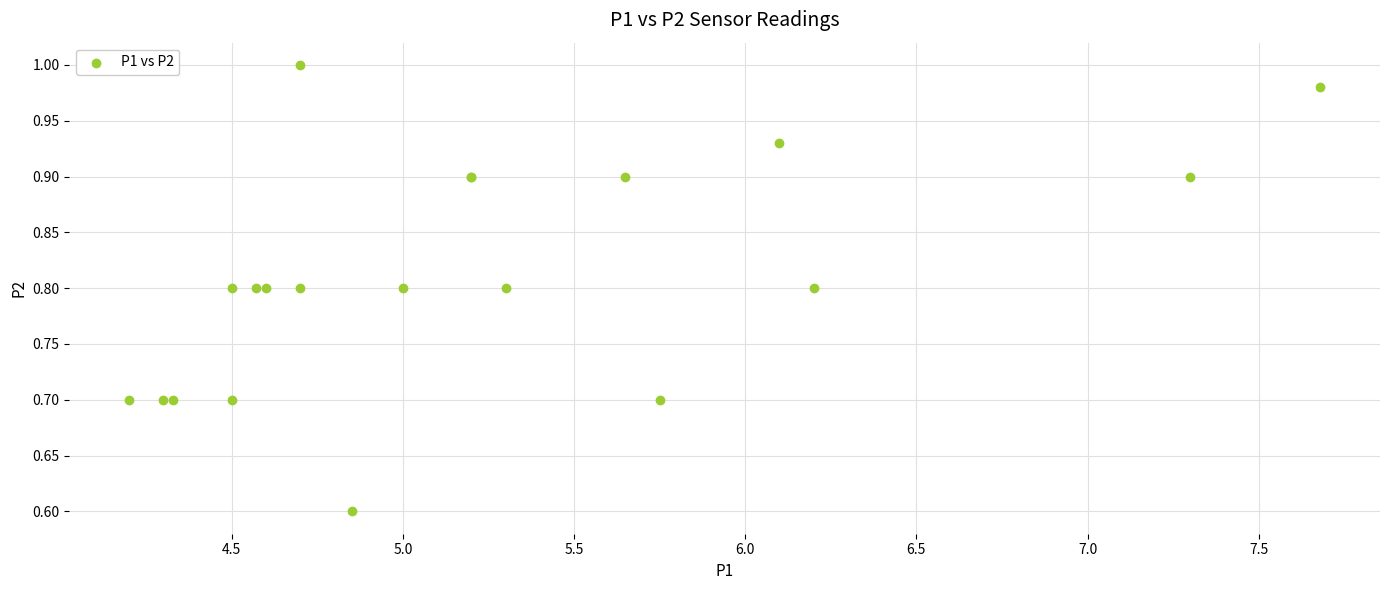

What Y value in the scatter plot is closest to 0?

0.6